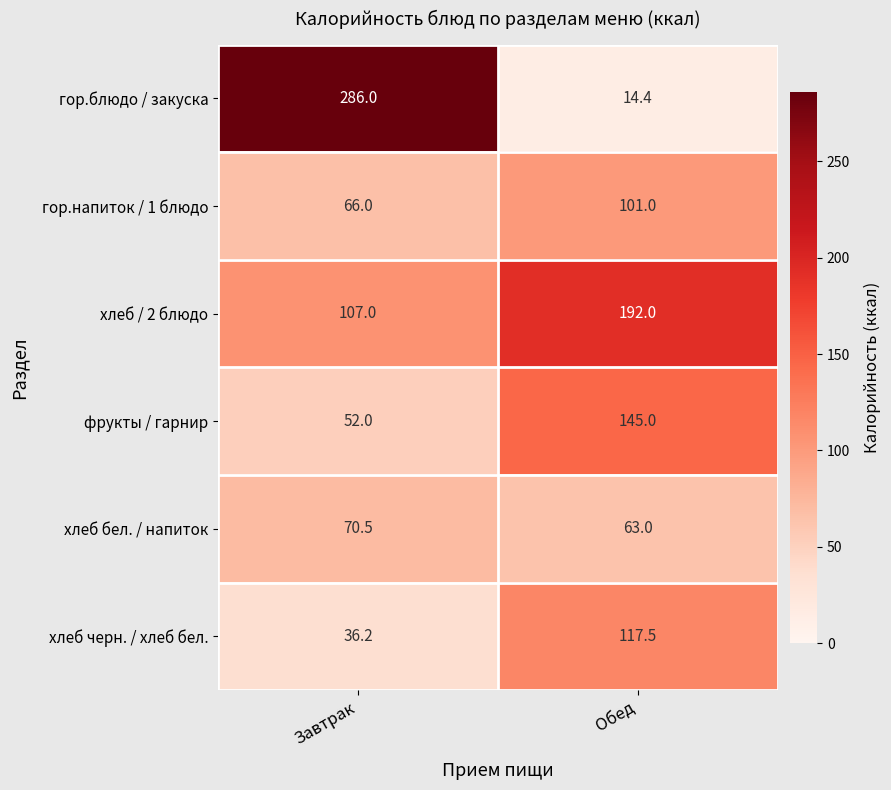

Reading left to right, list all the values displayed in this chart.

гор.блюдо / закуска: Завтрак=286.0	Обед=14.4
гор.напиток / 1 блюдо: Завтрак=66.0	Обед=101.0
хлеб / 2 блюдо: Завтрак=107.0	Обед=192.0
фрукты / гарнир: Завтрак=52.0	Обед=145.0
хлеб бел. / напиток: Завтрак=70.5	Обед=63.0
хлеб черн. / хлеб бел.: Завтрак=36.2	Обед=117.5